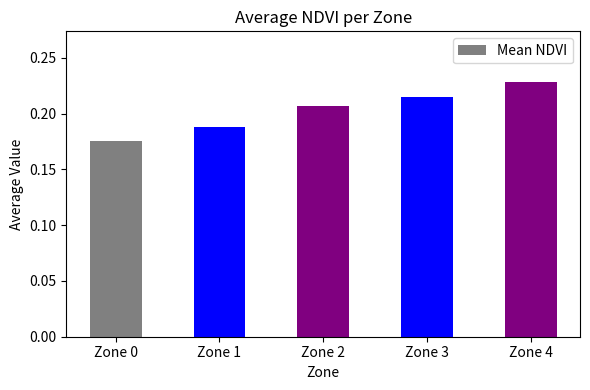

List the labels in order of value, smallest first.

Zone 0, Zone 1, Zone 2, Zone 3, Zone 4